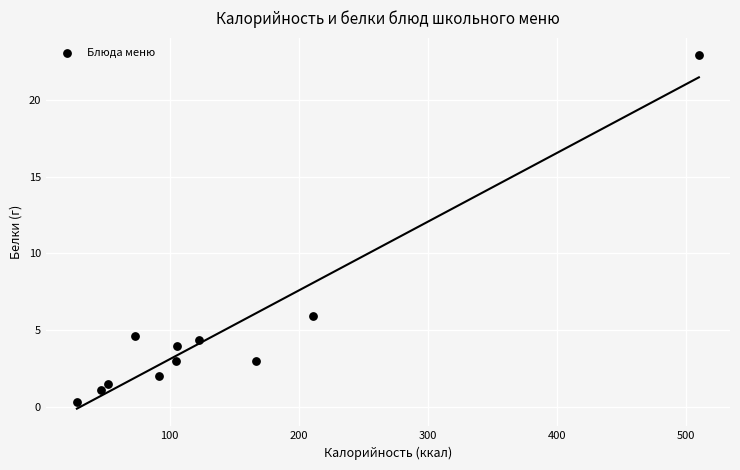

What is the average Y value?

4.8